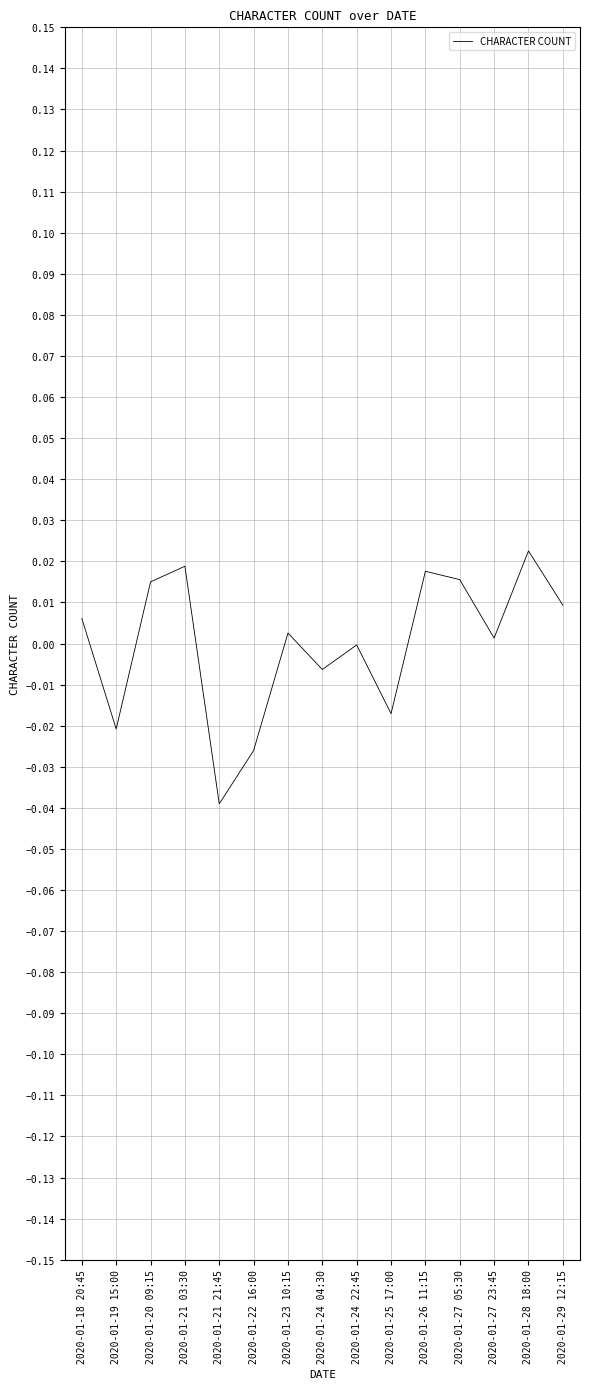

What position from the left is 2020-01-21 21:45?

5